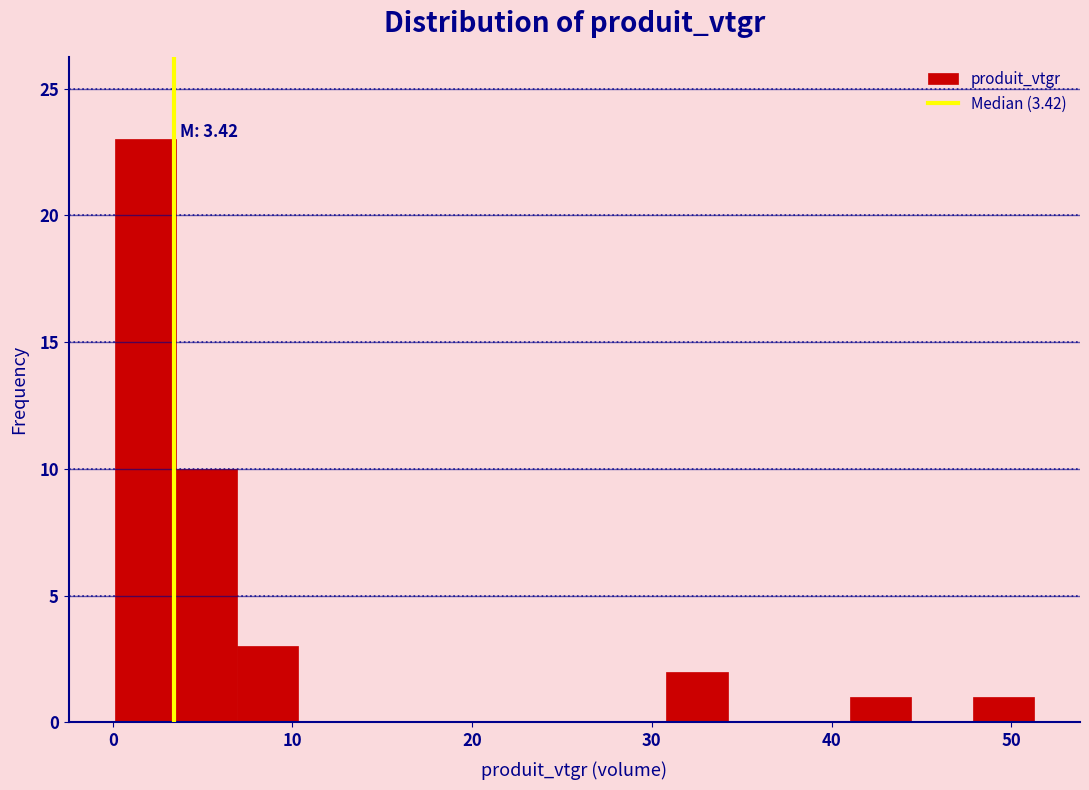

Around what value on the x-axis is the tallest bar? Give the approximate position of its centre, as read against the axis.

2